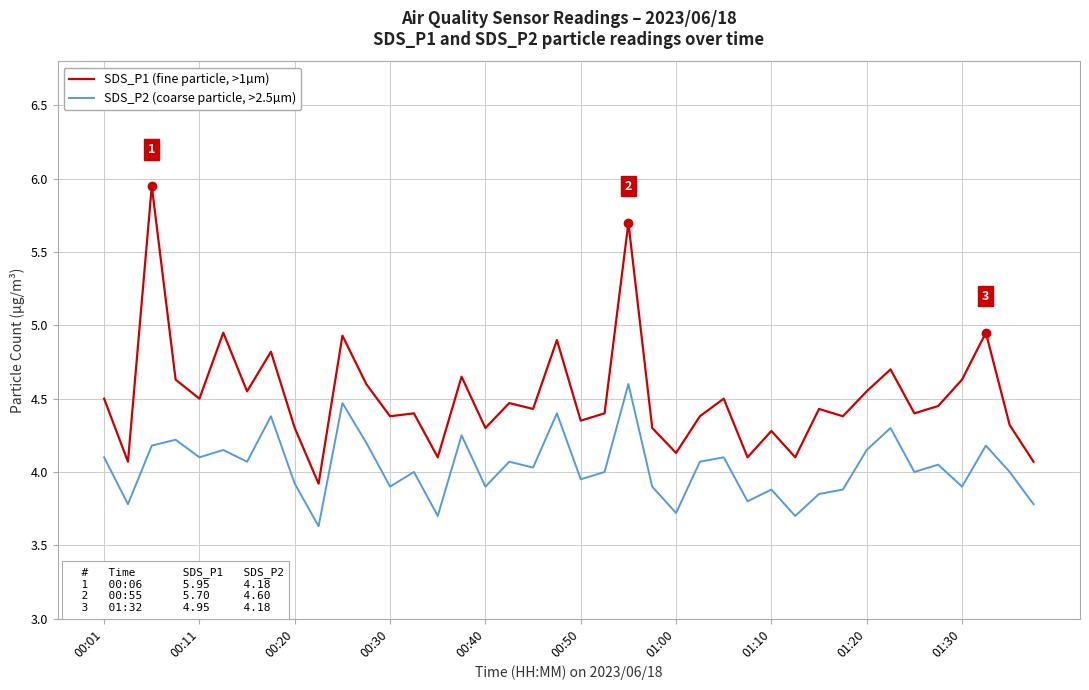

Rank the series by their maximum value, from lowest to highest.

SDS_P2 (coarse particle, >2.5µm), SDS_P1 (fine particle, >1µm)